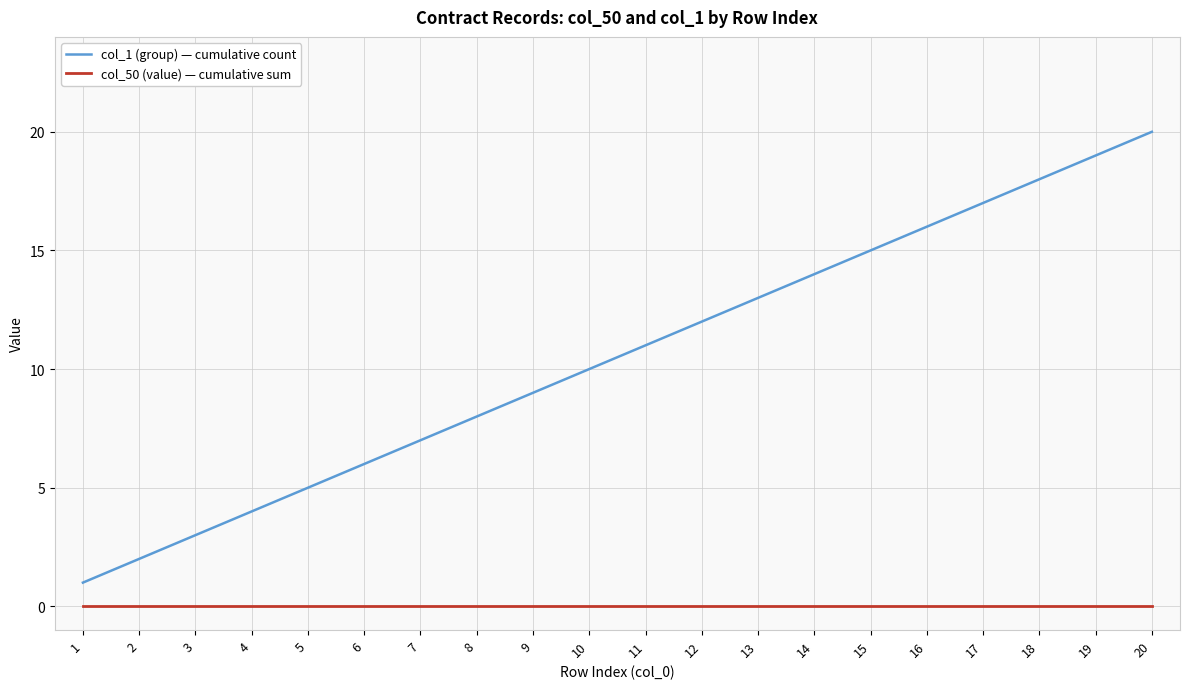

Rank the series at 13 from highest to lowest value.

col_1 (group) — cumulative count, col_50 (value) — cumulative sum